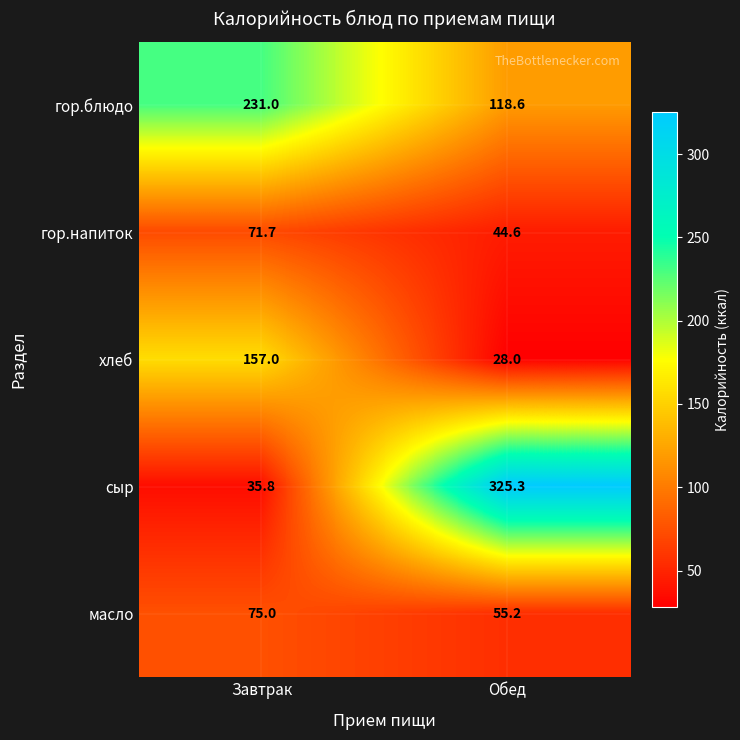

Which series has the largest total across all categories?

сыр